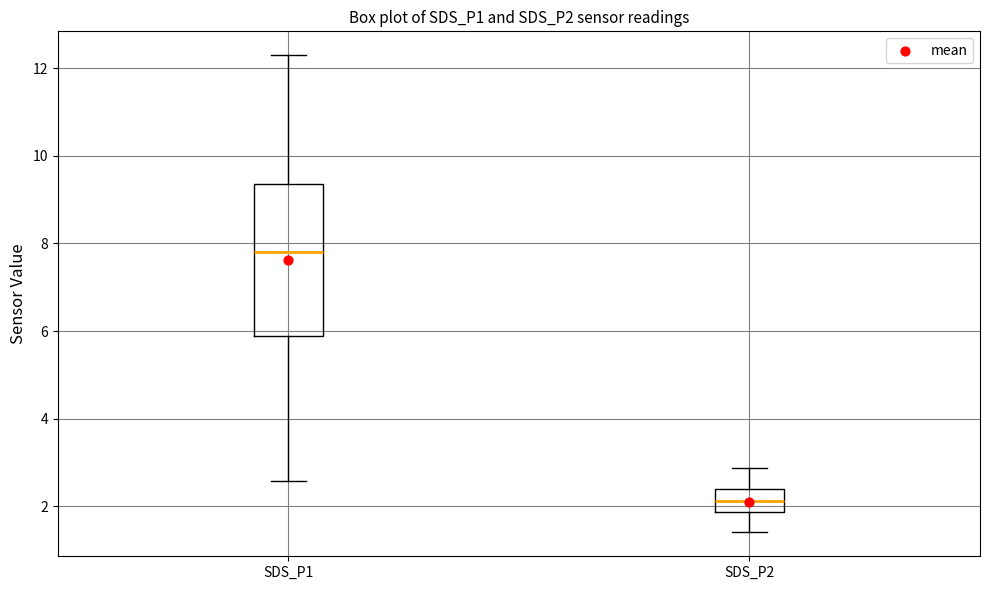

Comparing the boxes themselves (not the whiskers), which one is the tallest?

SDS_P1